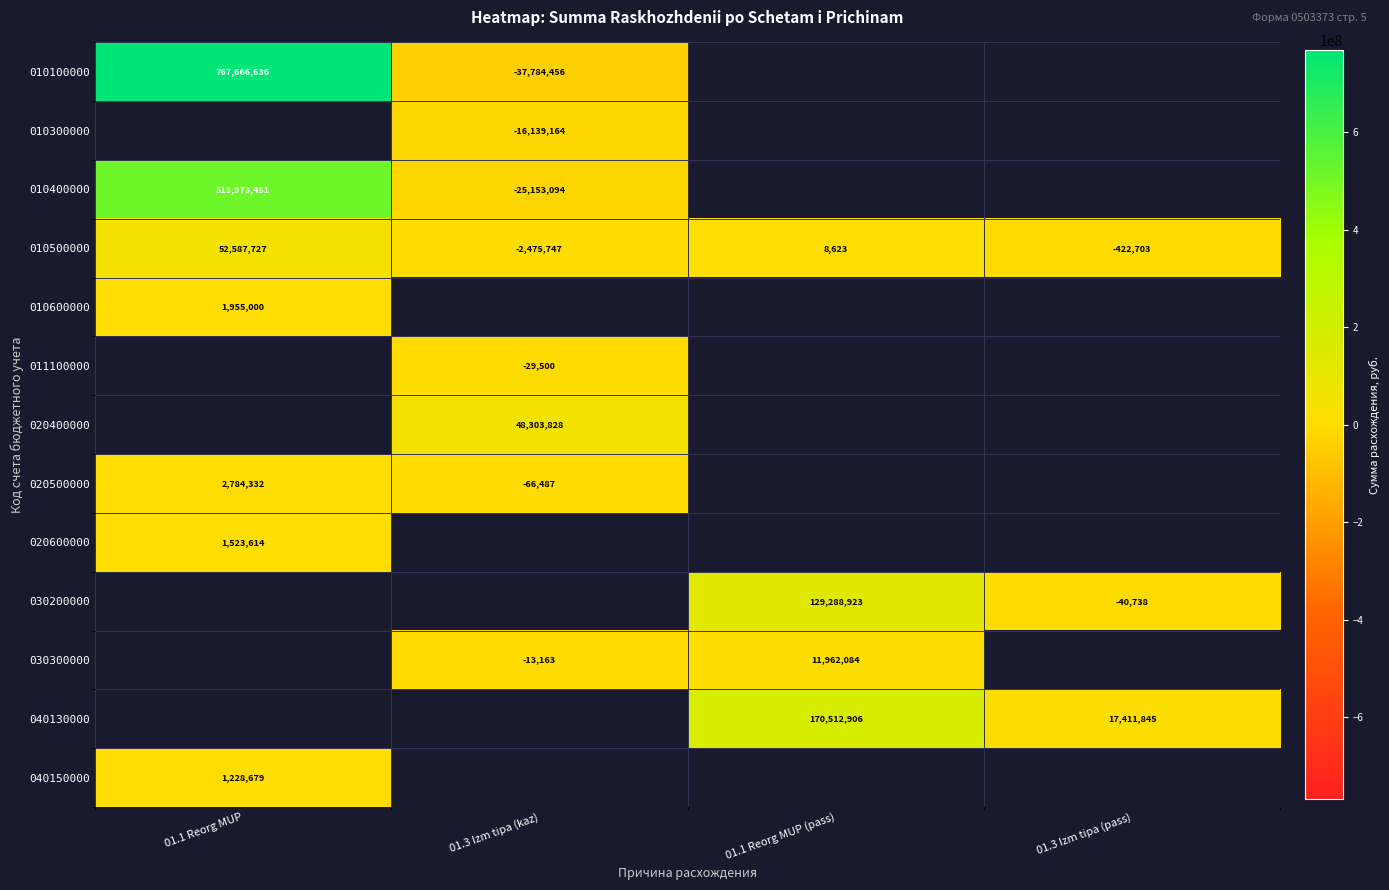

At how many categories does at least one series exceed 549305324?

1